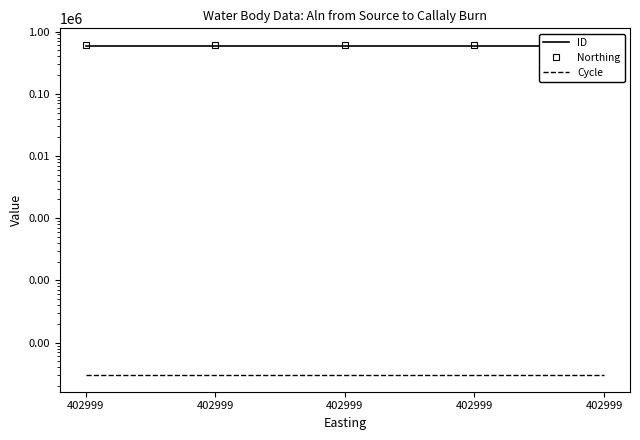

What is the value of the Northing point at the 4th from the left?

611626